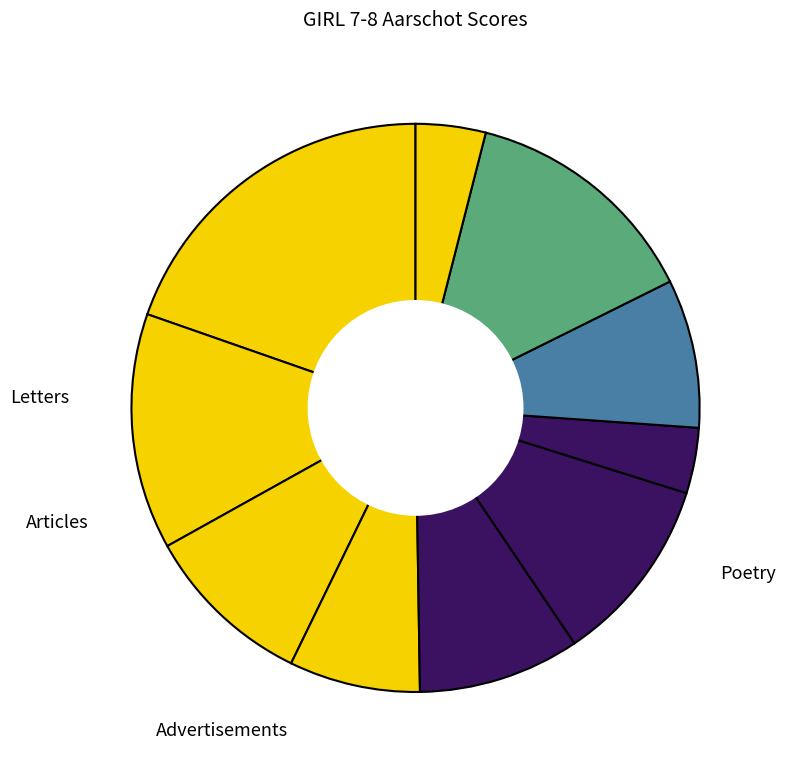

To the nearest percent, what is the difference between the largest and smallest slice percentages?

16%